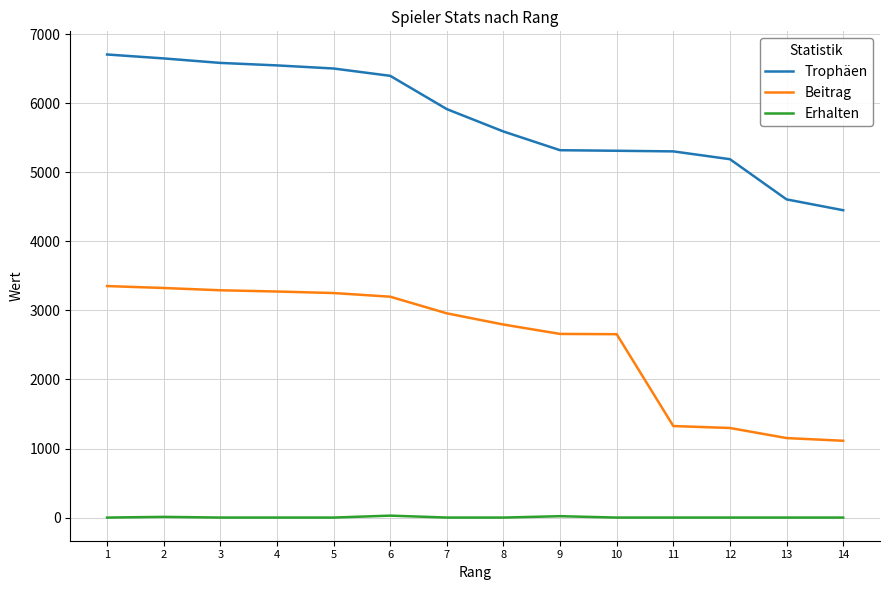

What is the difference between the maximum and minimum values in the Trophäen series?

2255